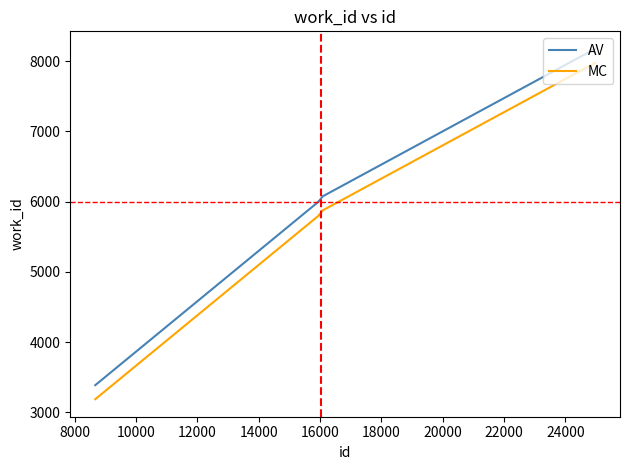

What are all the series names shown in the legend?

AV, MC